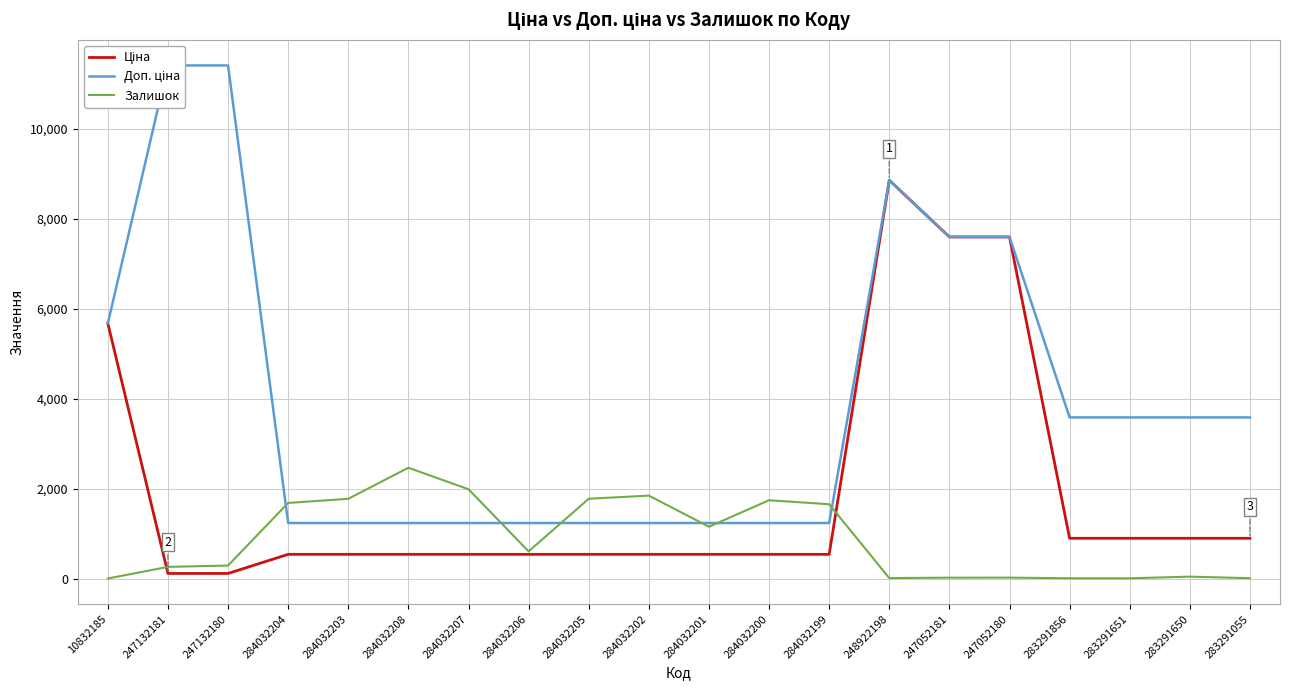

List the series in order of their overall mean, highest first.

Доп. ціна, Ціна, Залишок